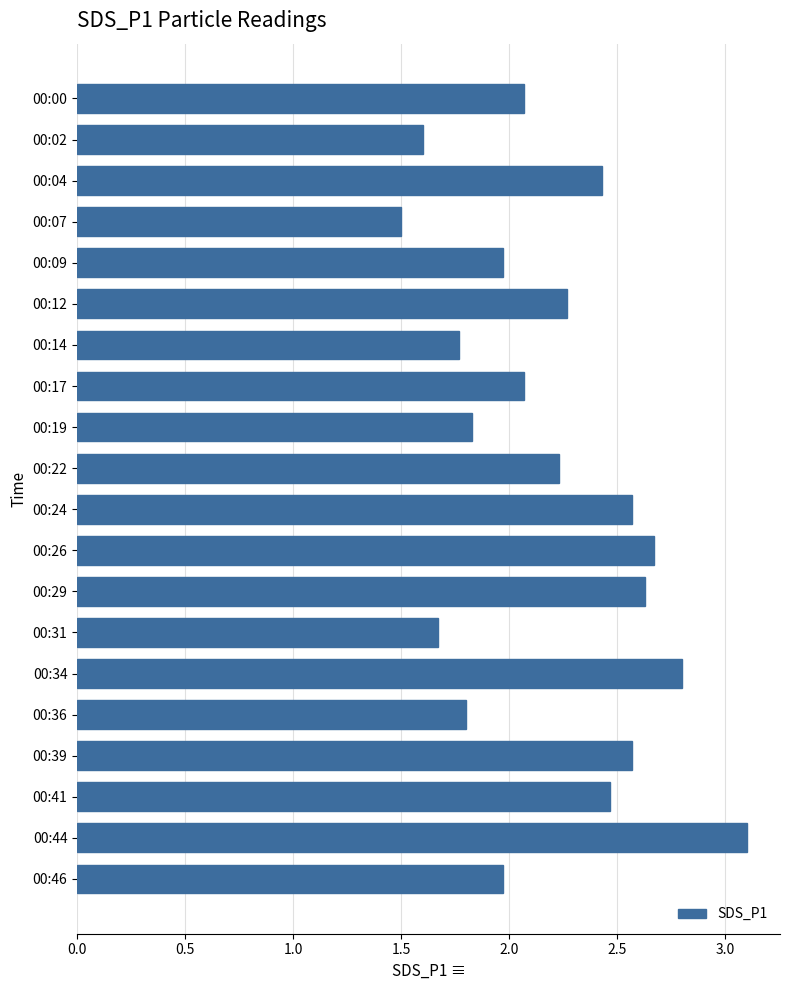

What is the sum of all values?

44.0